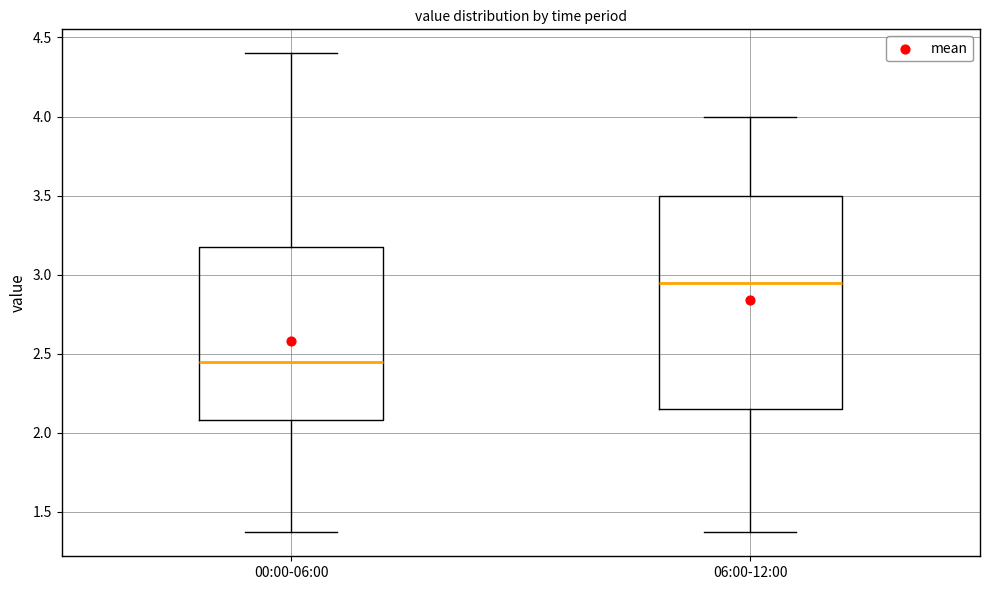

Where does the median line of the box for 00:00-06:00 sit on the y-axis? The values are not printed on the chart, so give them approximately, as read against the axis.

2.45